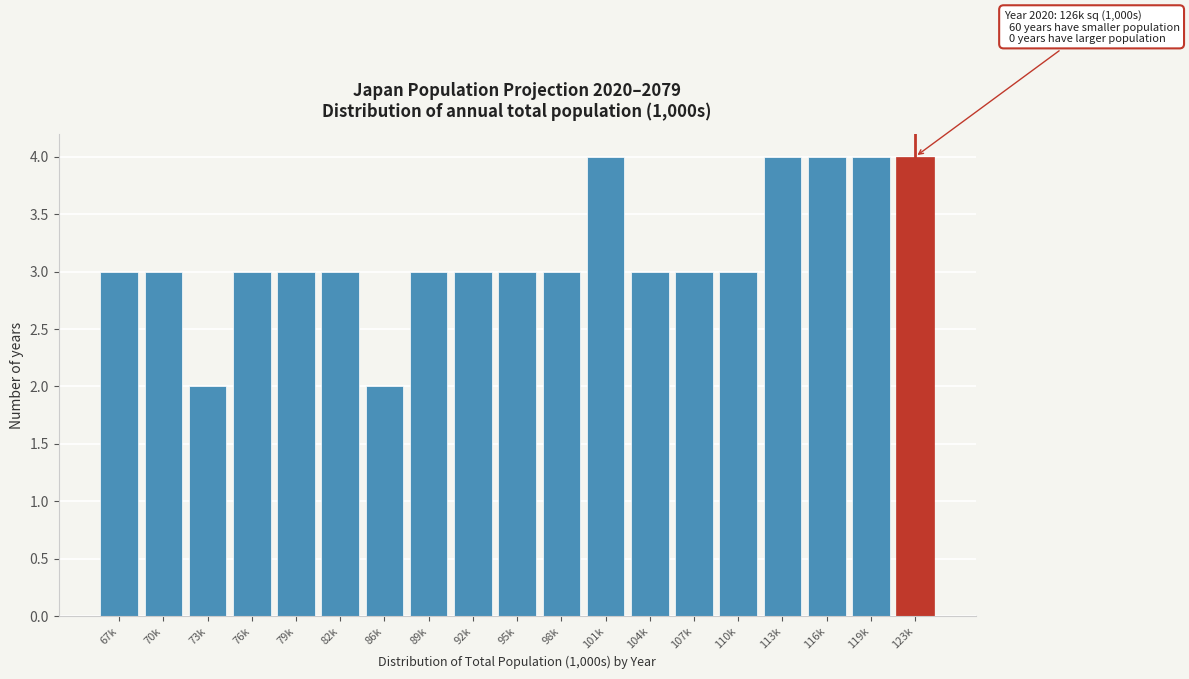

Reading left to right, what are all the values shown in this chart?

67k=3	70k=3	73k=2	76k=3	79k=3	82k=3	86k=2	89k=3	92k=3	95k=3	98k=3	101k=4	104k=3	107k=3	110k=3	113k=4	116k=4	119k=4	123k=4